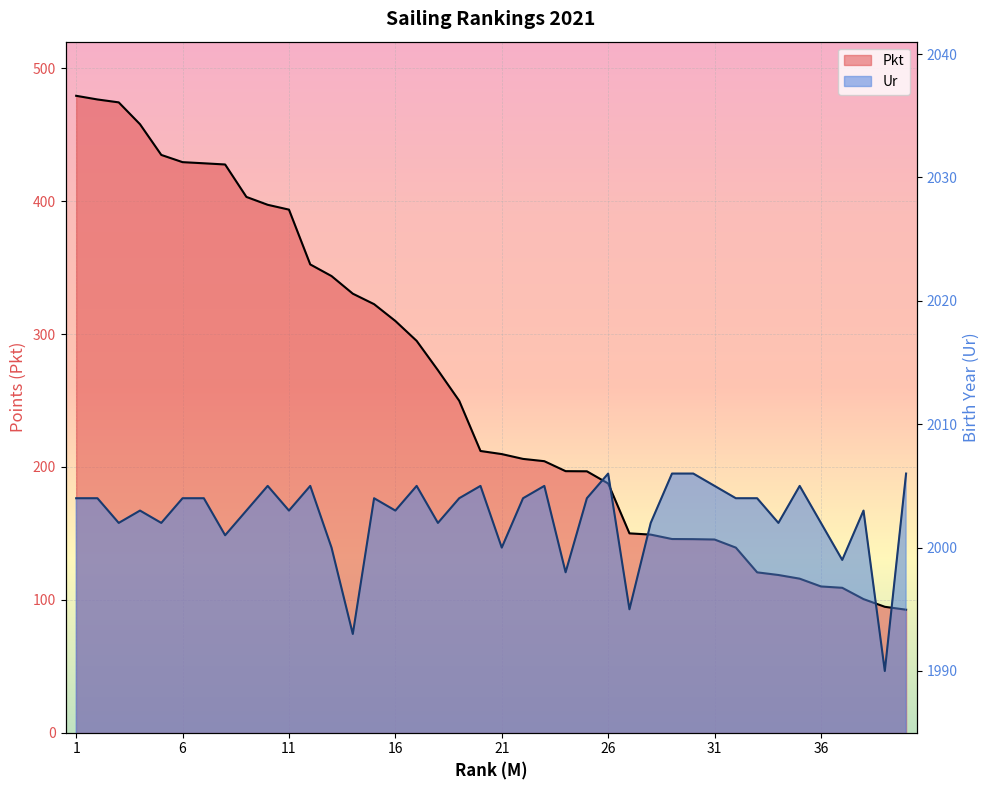

What is the difference between the maximum and minimum values in the Pkt series?

386.7